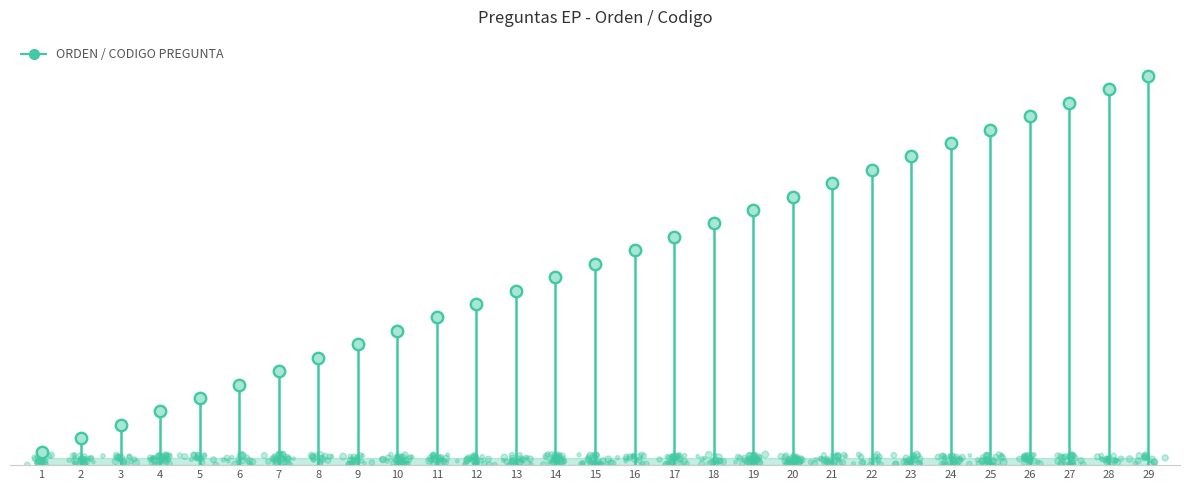

What is the change in value from 14 to 15?

+1